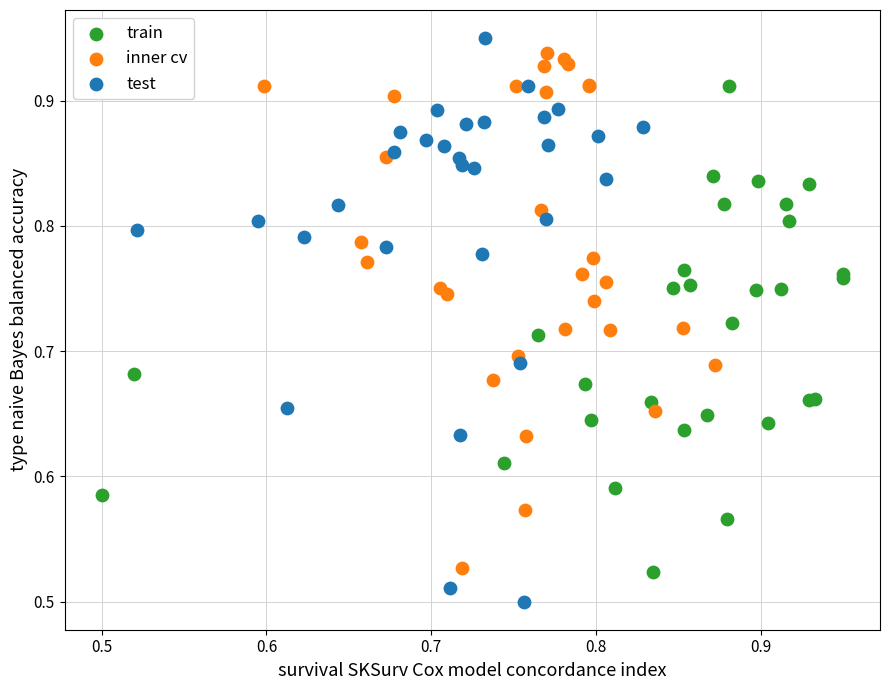

Which series contains the highest Y value?

test